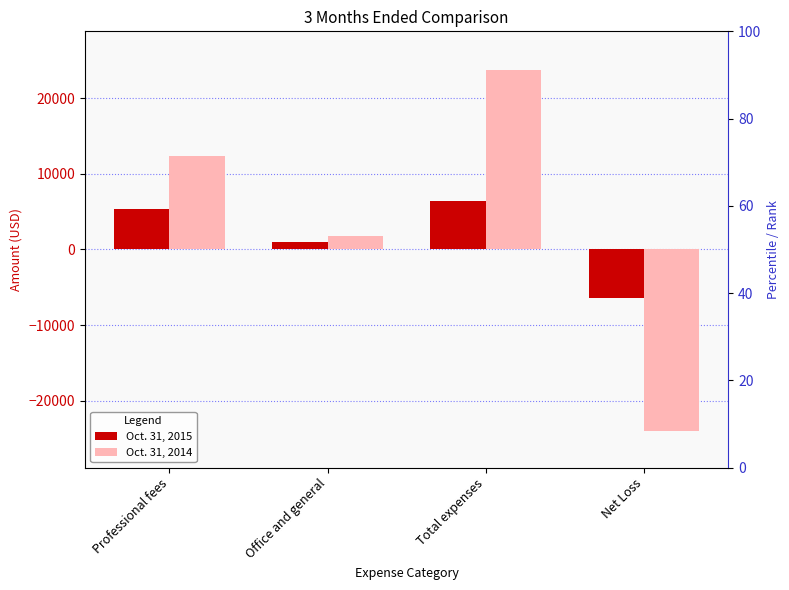

What is the sum of all Oct. 31, 2014 values?

13947